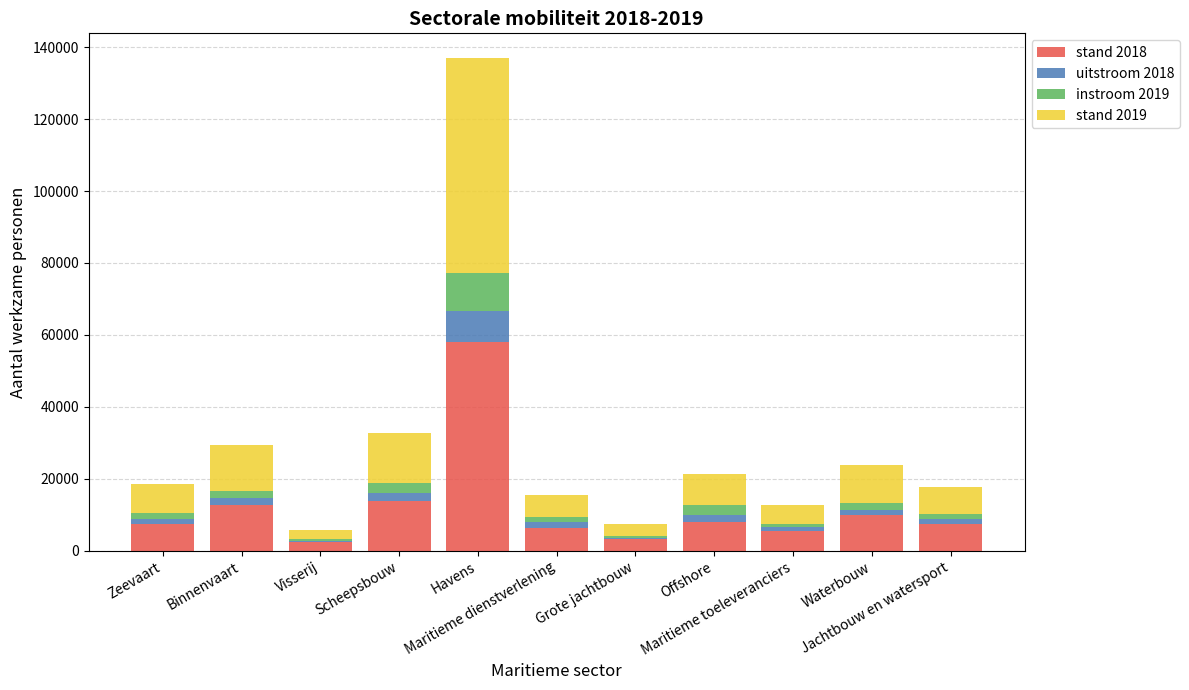

Are the bars grouped side by side (vs. stacked)?

No